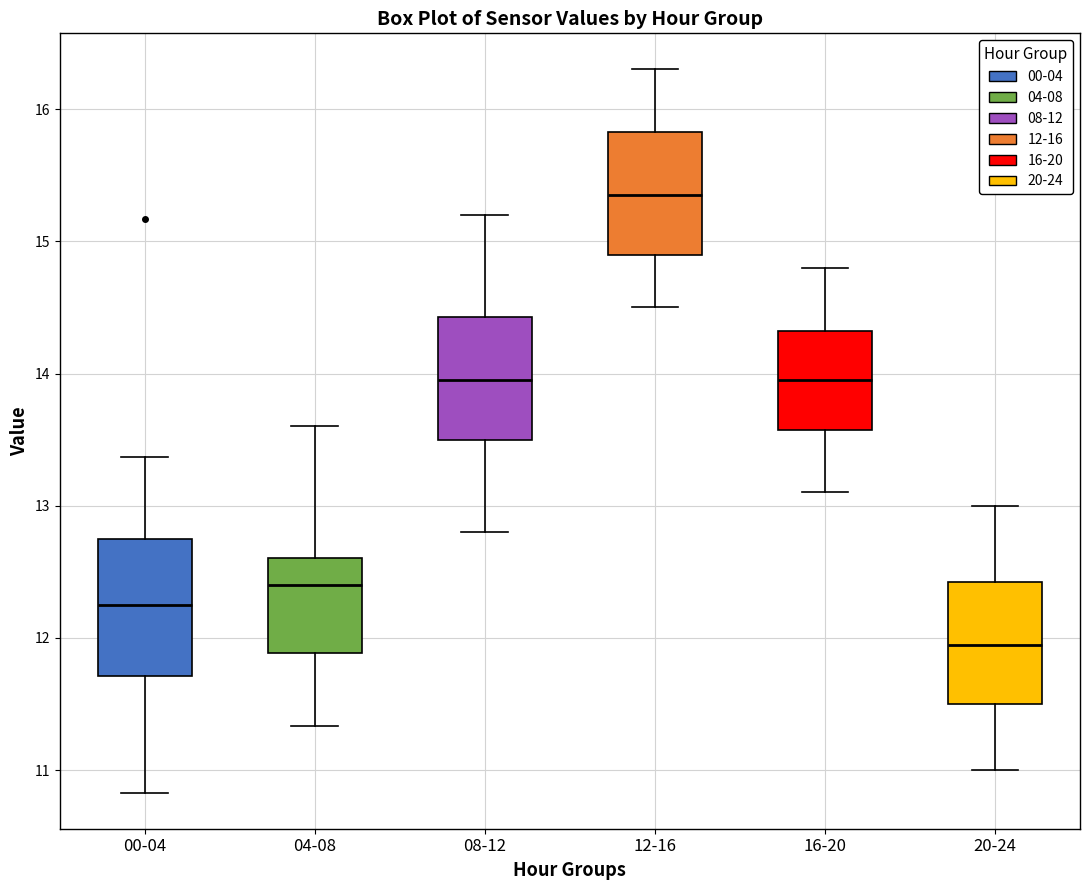

Which box has the lowest median line?

20-24